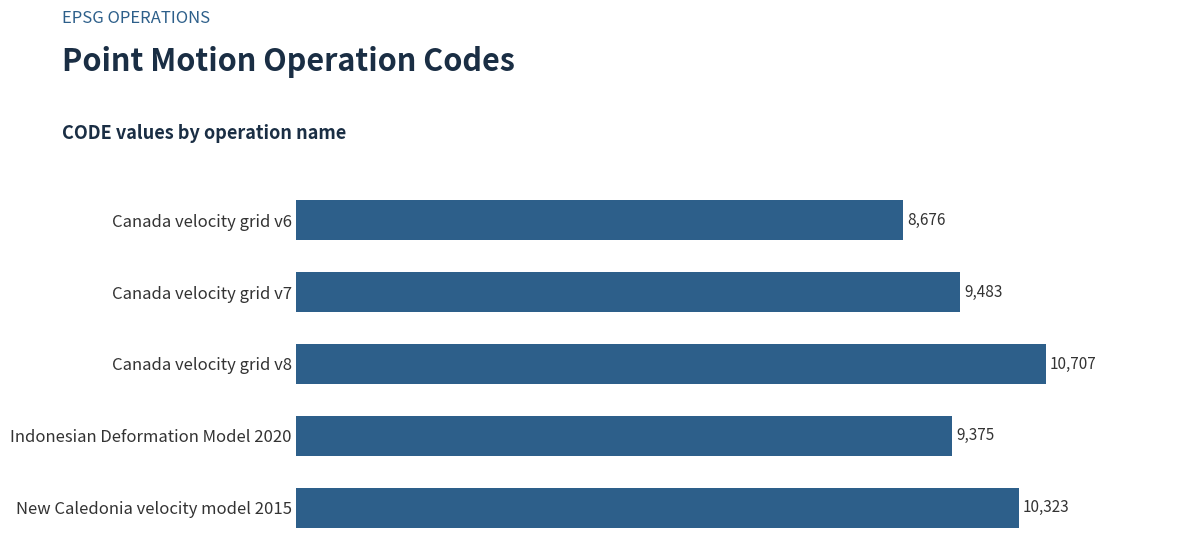

What is the sum of all values?

48564